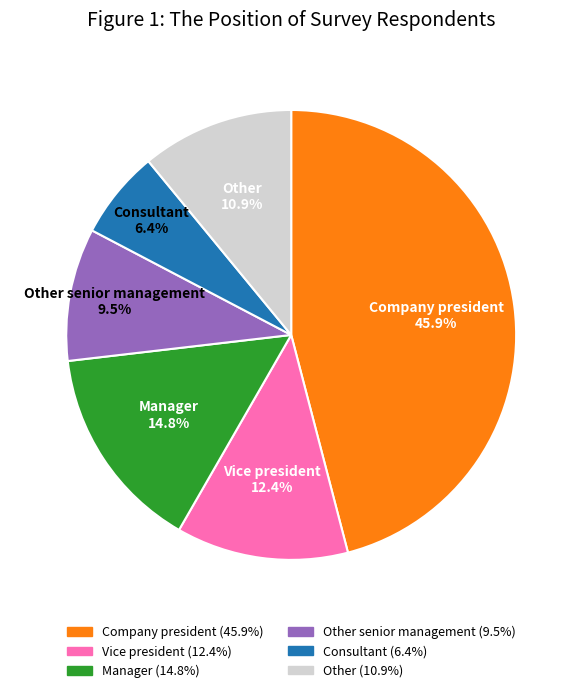

Does any single category account for the majority?

No